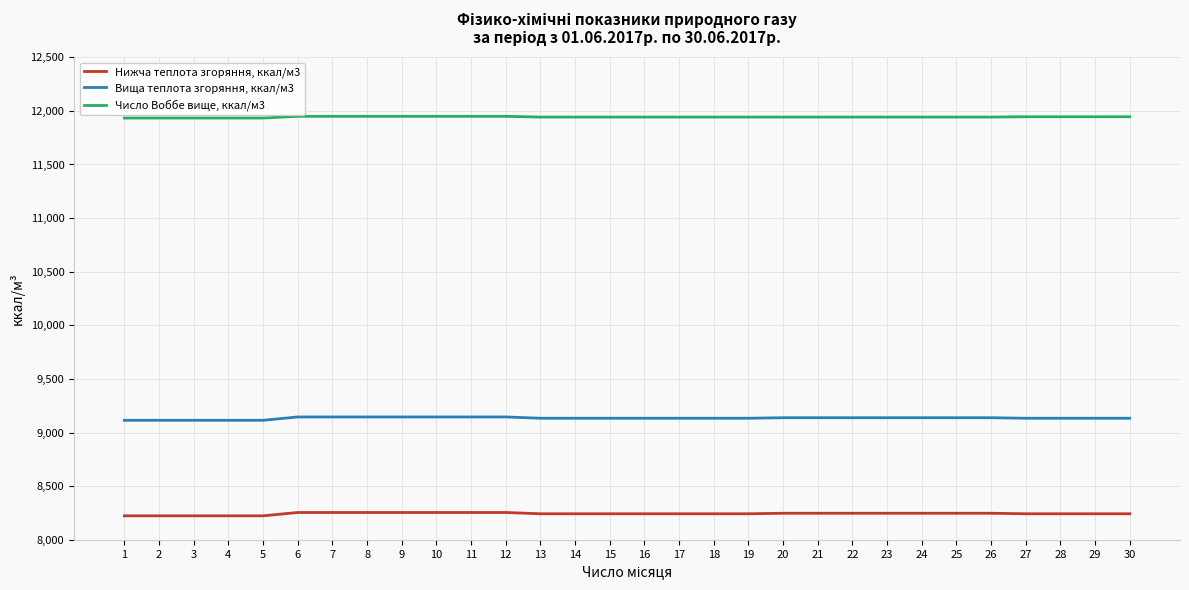

True or false: Вища теплота згоряння, ккал/м3 and Нижча теплота згоряння, ккал/м3 cross at least once.

False